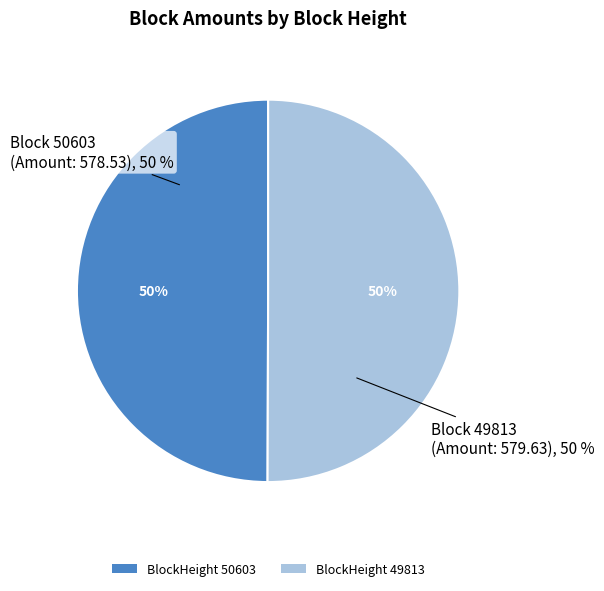

Is 49813 the majority of the pie?

Yes